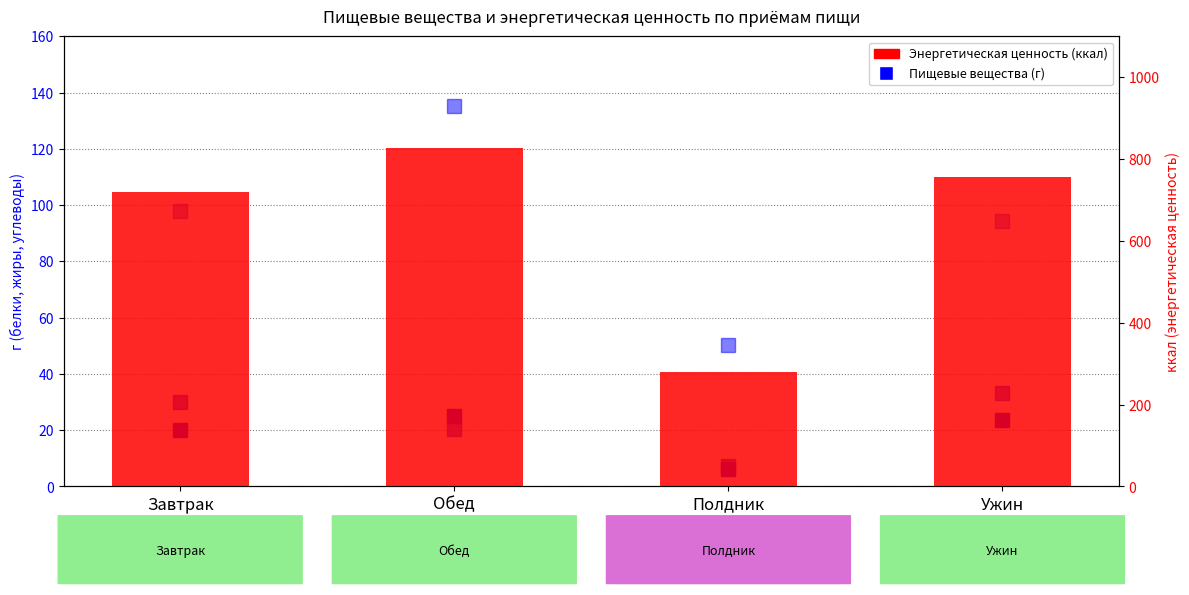

At which label is Жиры closest to 20?

Обед